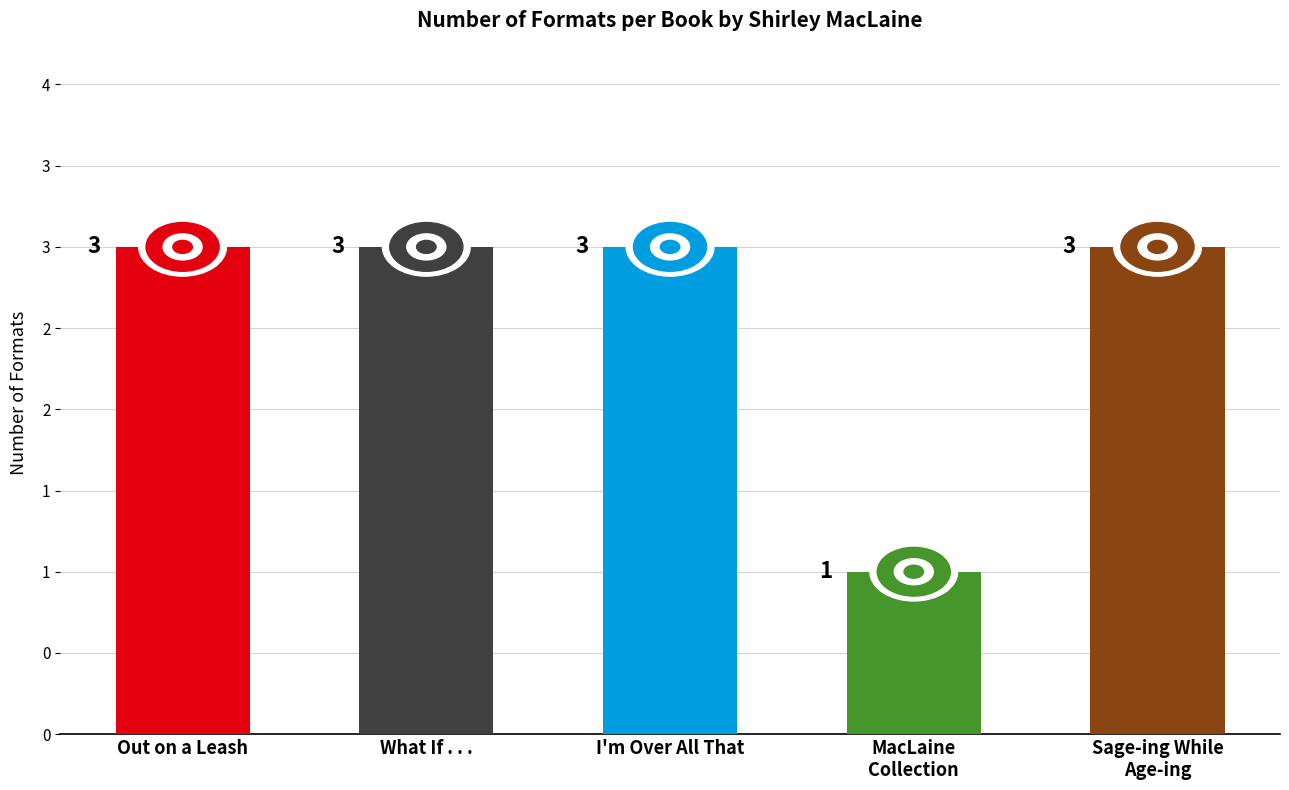

Reading right to left, transcribe all the data shown in this chart.

Sage-ing While
Age-ing=3	MacLaine
Collection=1	I'm Over All That=3	What If . . .=3	Out on a Leash=3